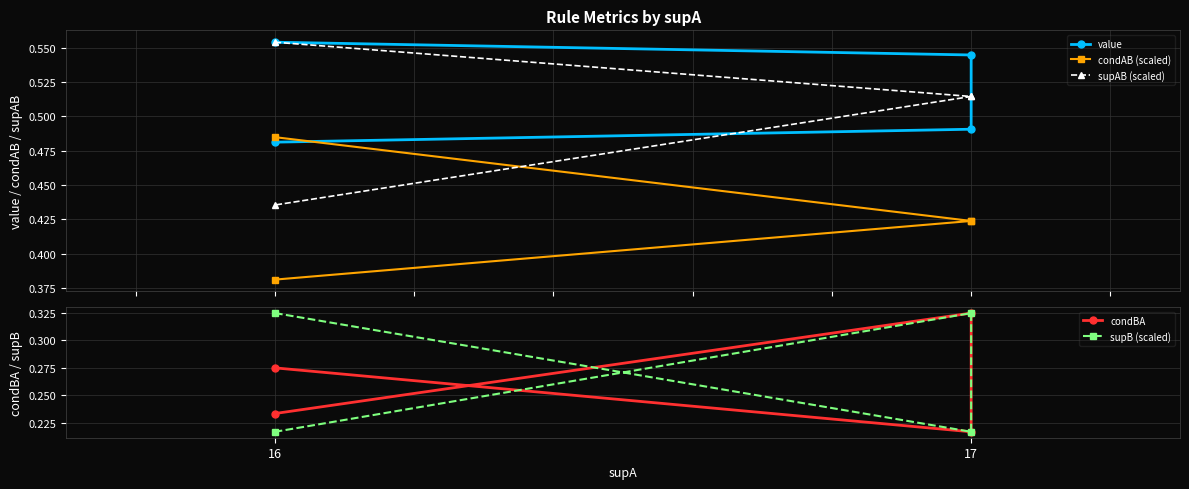

What is the minimum value shown in the chart?

0.2